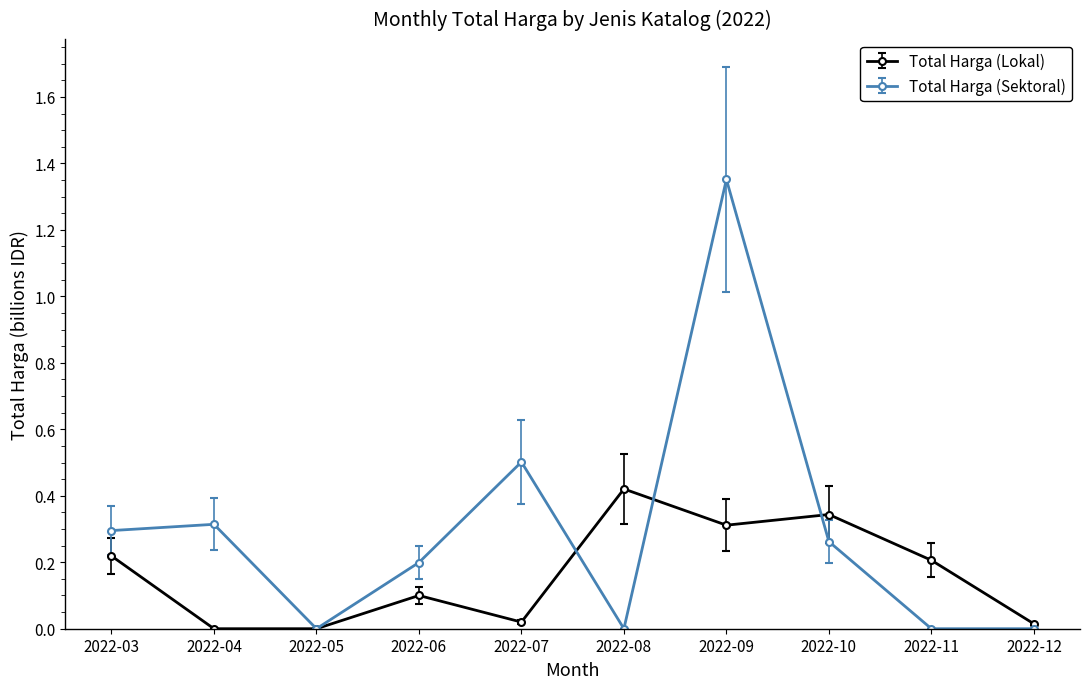

Which series ends up on top after the final intersection of Total Harga (Sektoral) and Total Harga (Lokal)?

Total Harga (Lokal)